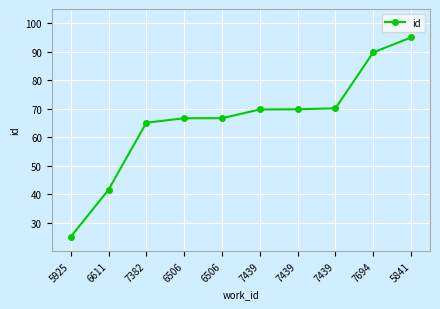

Is this an area chart (filled region under the line)?

No